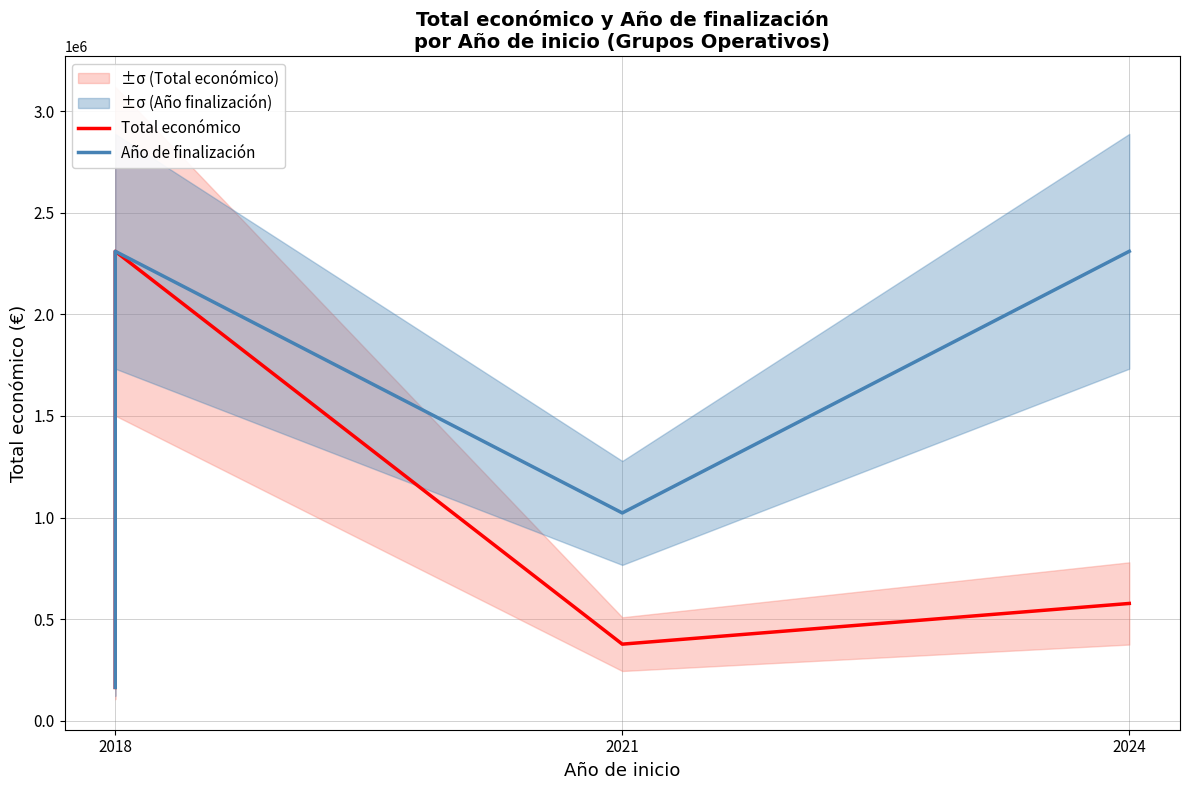

How many data points in Total económico are less than 577638?

2